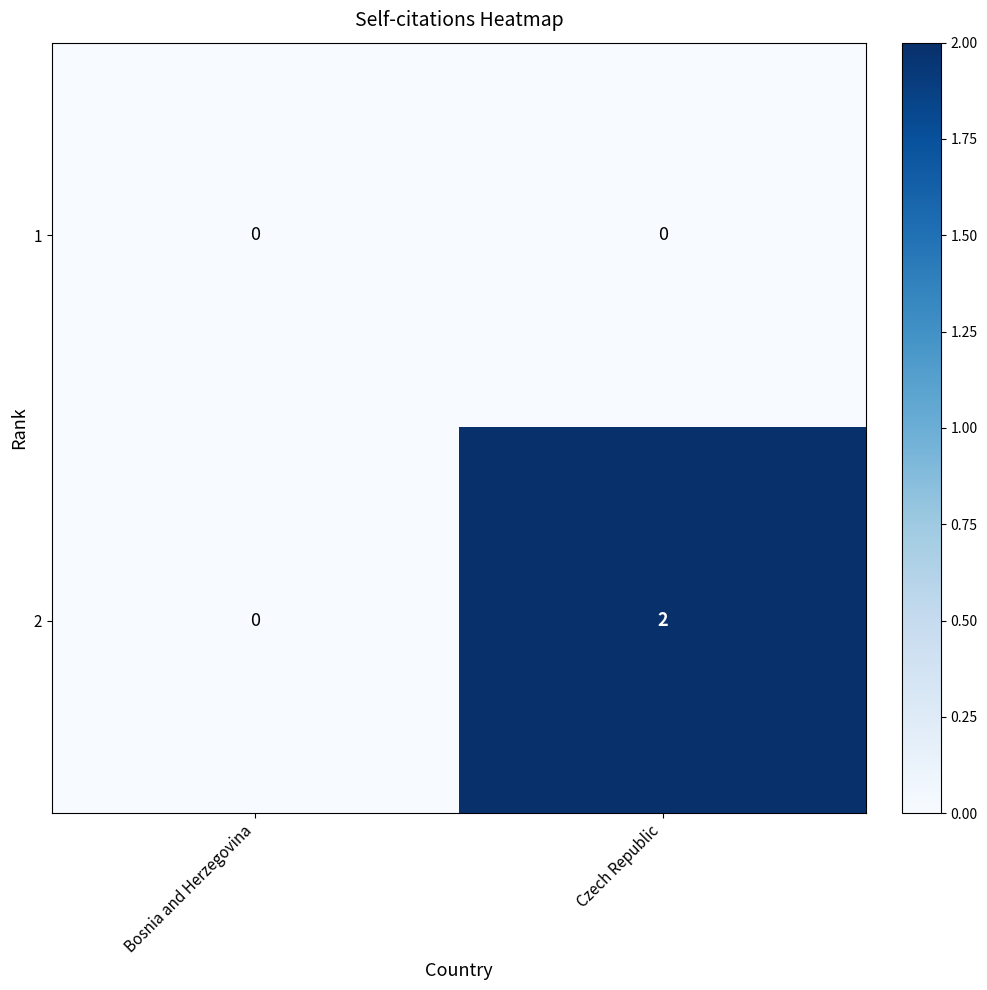

At which label does 2 reach its minimum?

Bosnia and Herzegovina